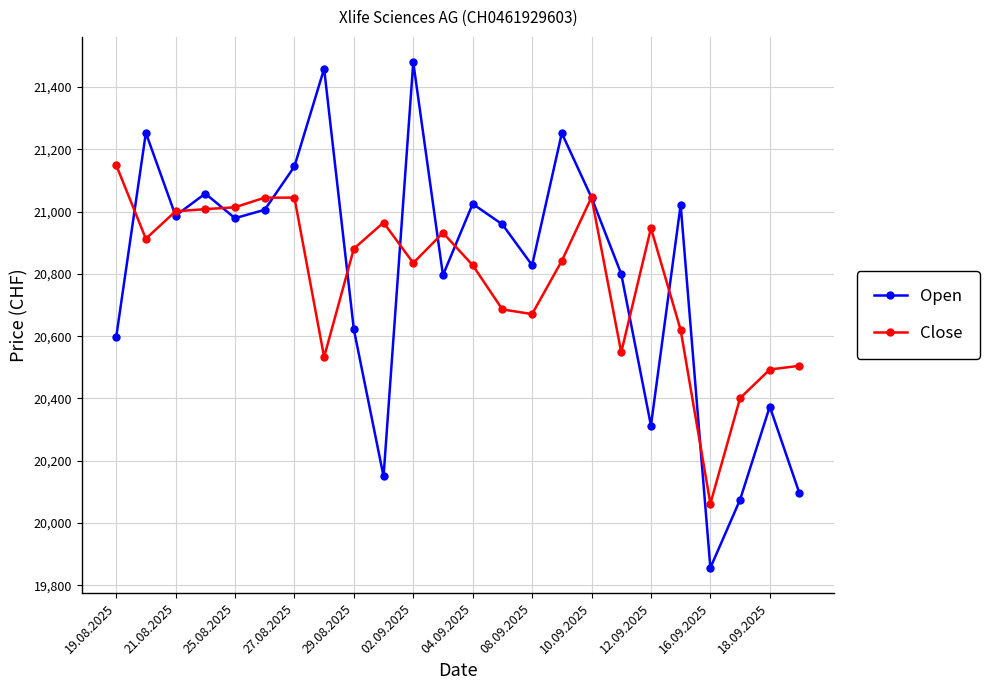

What is the value of the Open point at the 22nd from the left?

20075